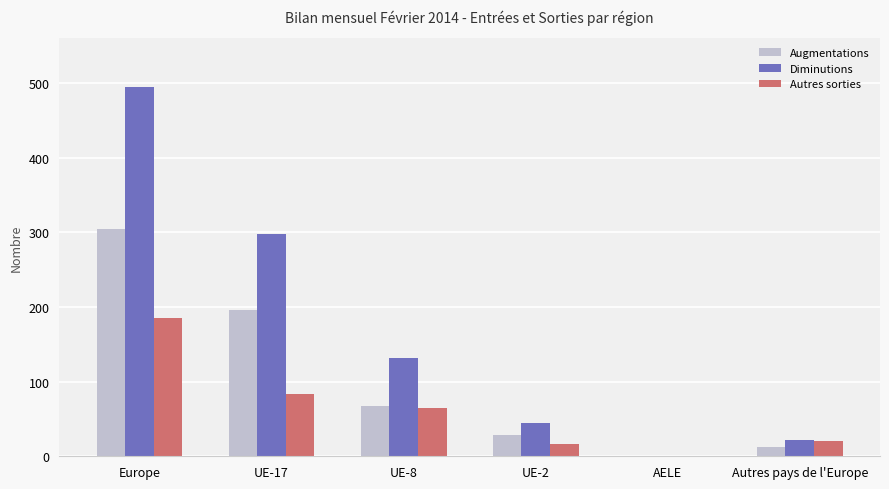

At which label is Autres sorties closest to 92?

UE-17